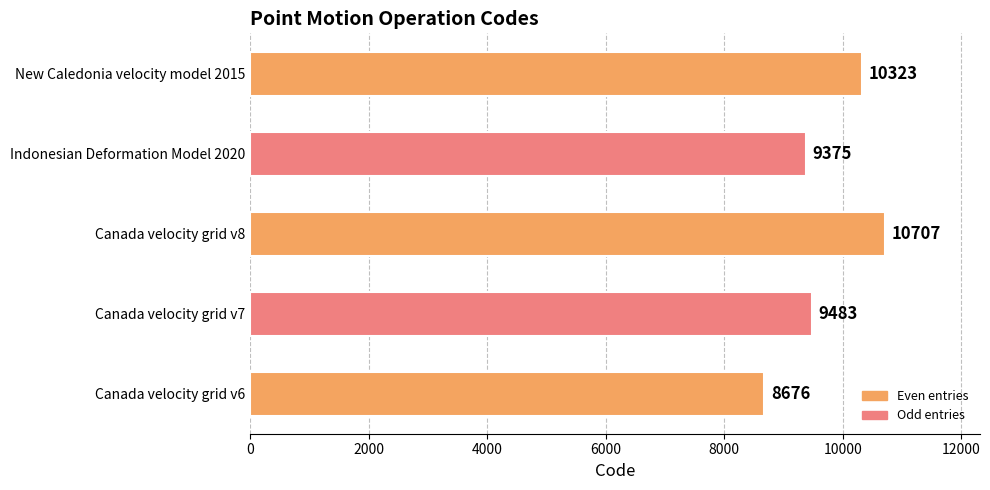

Reading top to bottom, what are all the values shown in this chart?

10323	9375	10707	9483	8676